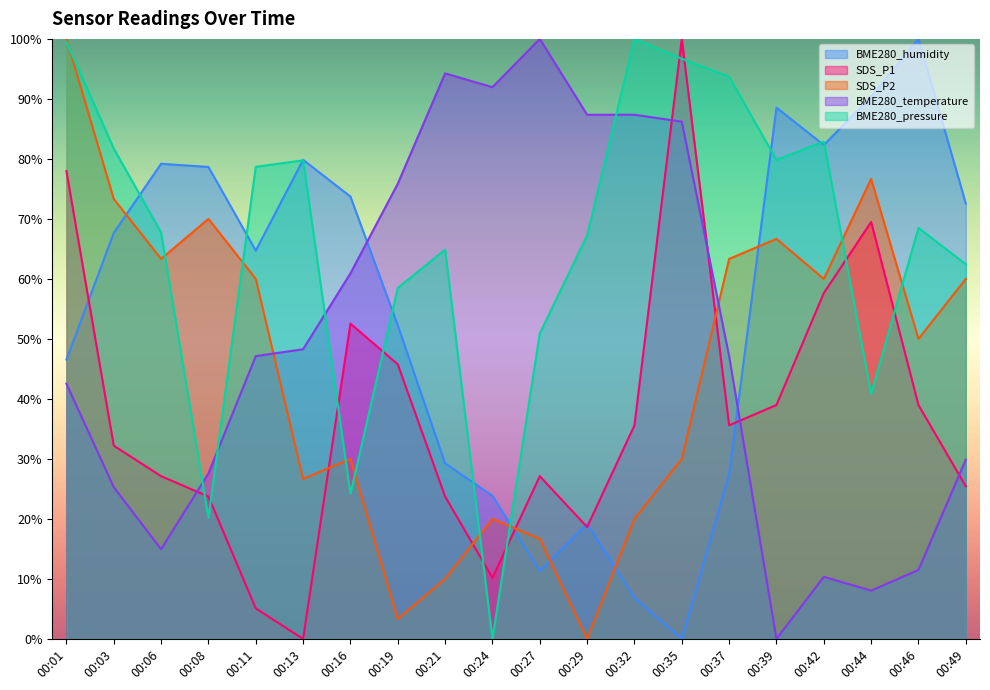

Where does the BME280_temperature series first go above 47?

00:11